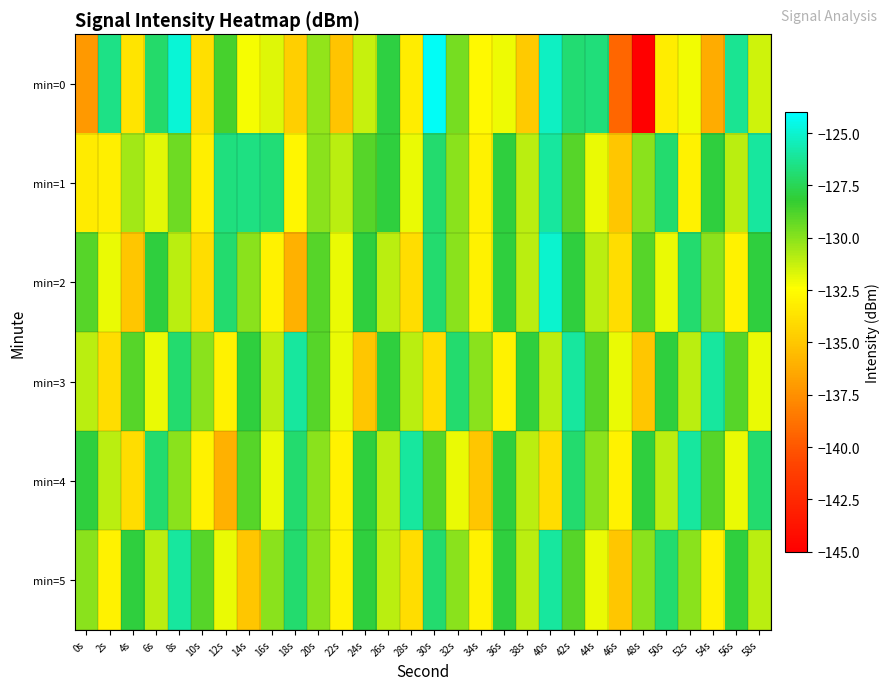

What is the total value across all series at 10s?

-793.1